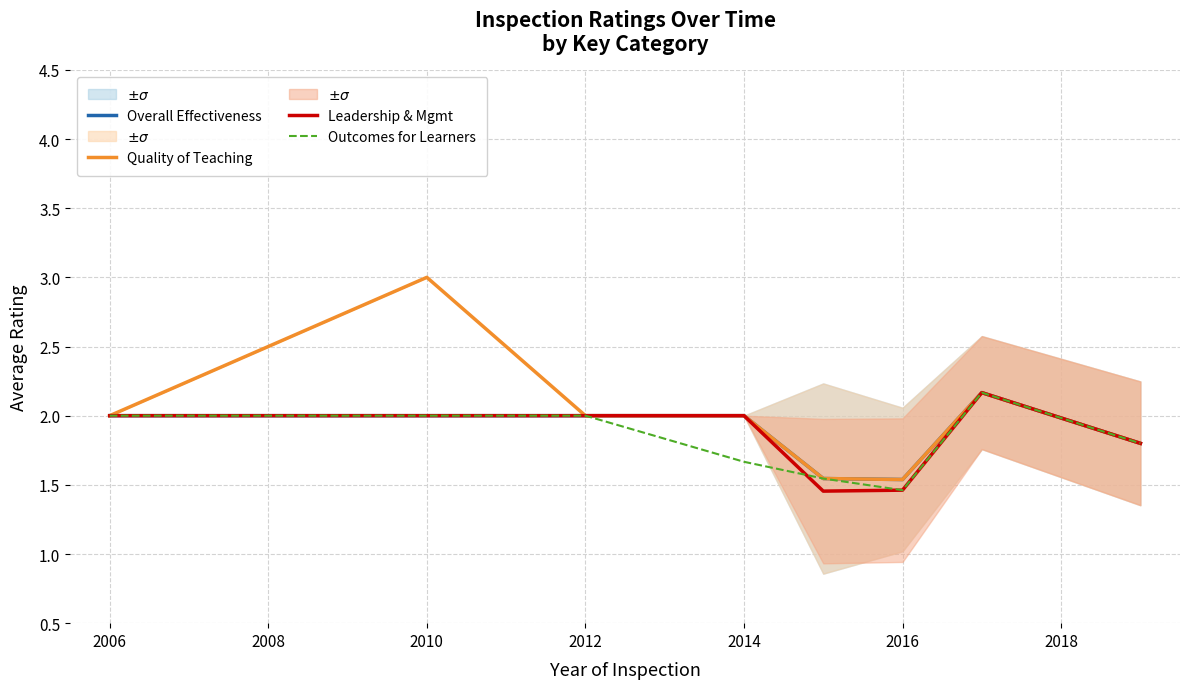

What is the highest value of the Quality of Teaching series?

3.0